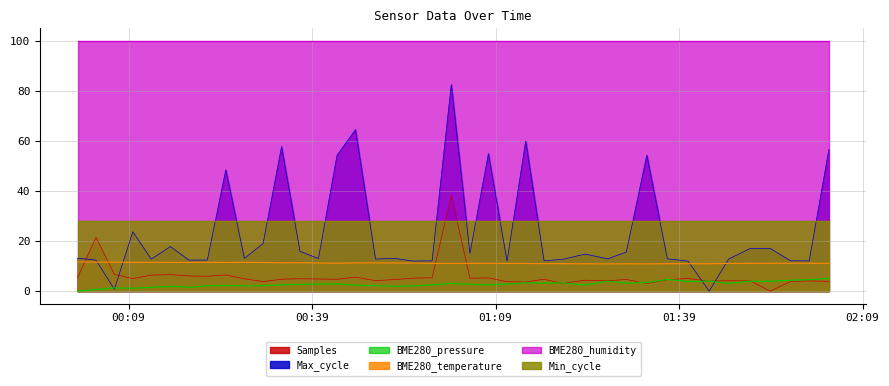

What position from the right is 2022/09/13 01:10:53?

17